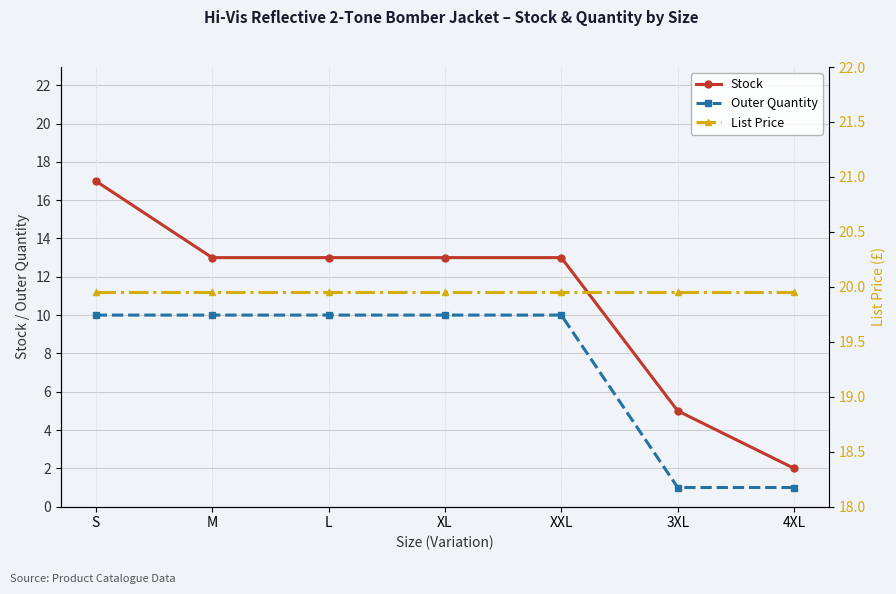

True or false: Stock and List Price intersect in this chart.

False